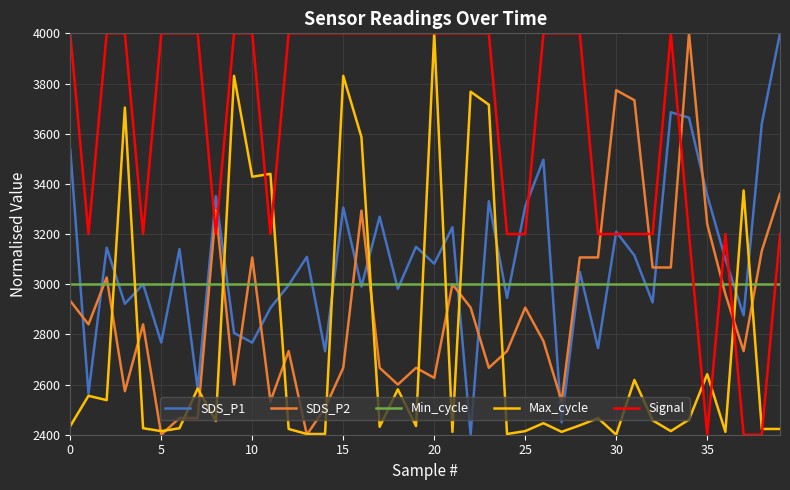

Which series has the largest total across all categories?

Signal